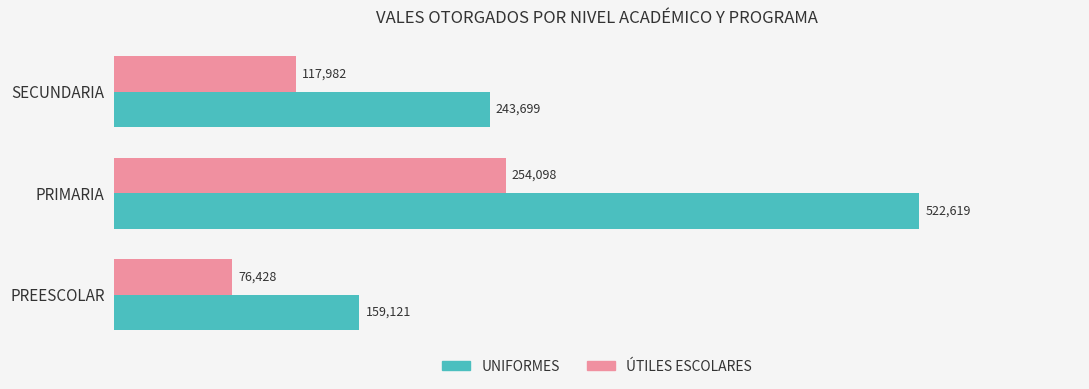

Which category has the highest value in the ÚTILES ESCOLARES series?

PRIMARIA